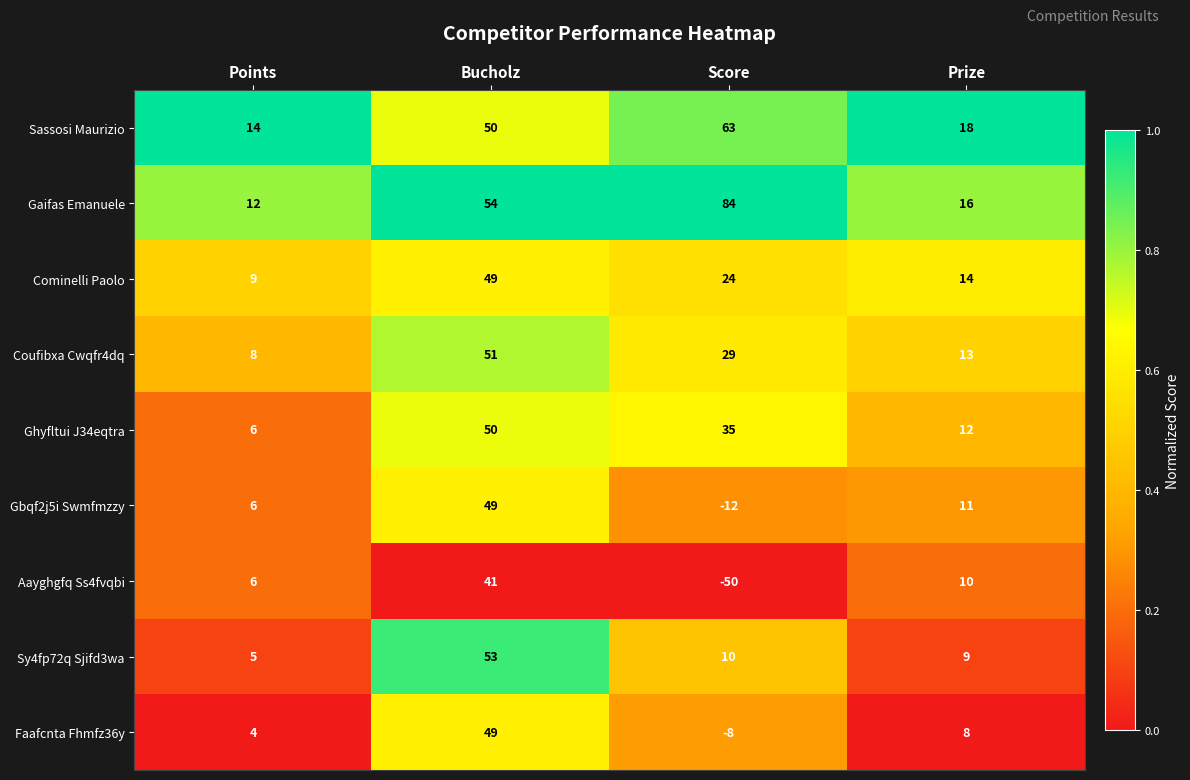

The Aayghgfq Ss4fvqbi series shows -50 at Score. True or false?

True